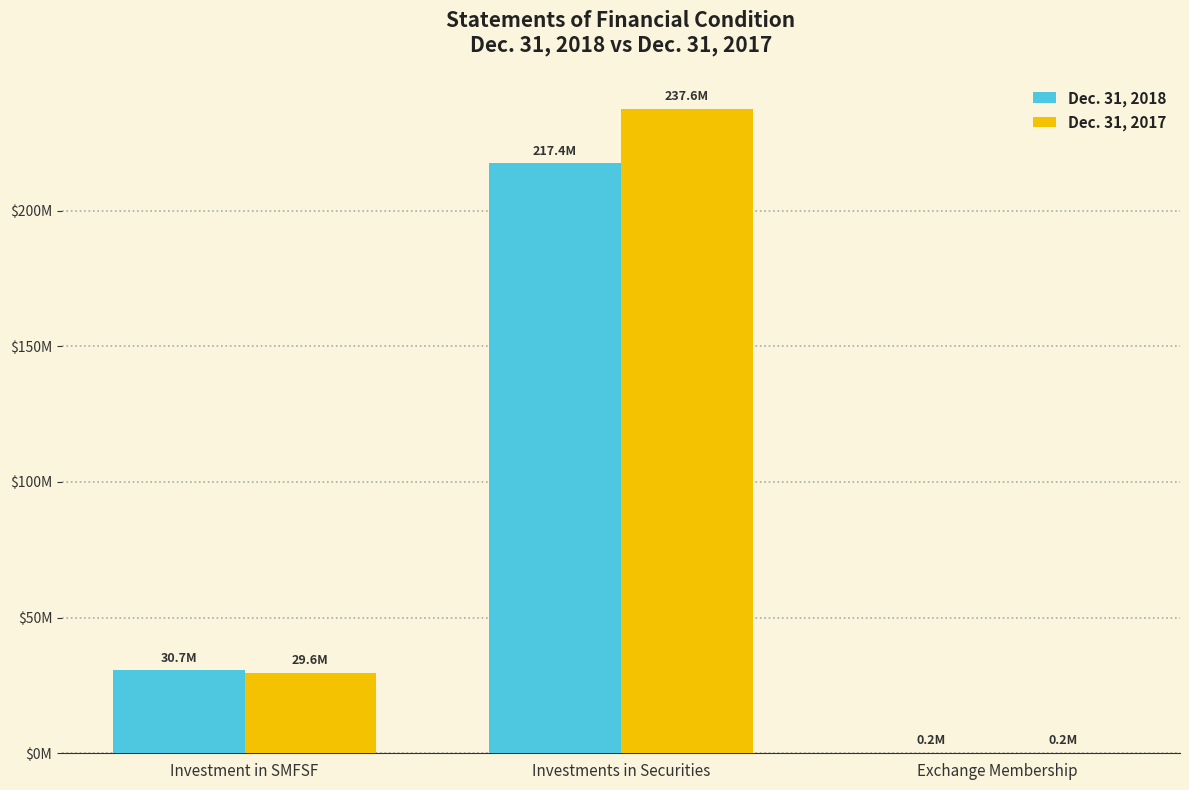

What is the minimum value shown in the chart?

189000